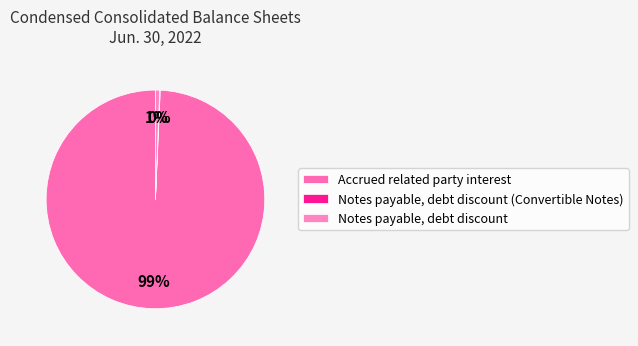

True or false: Notes payable, debt discount (Convertible Notes) accounts for 0% of the total.

True